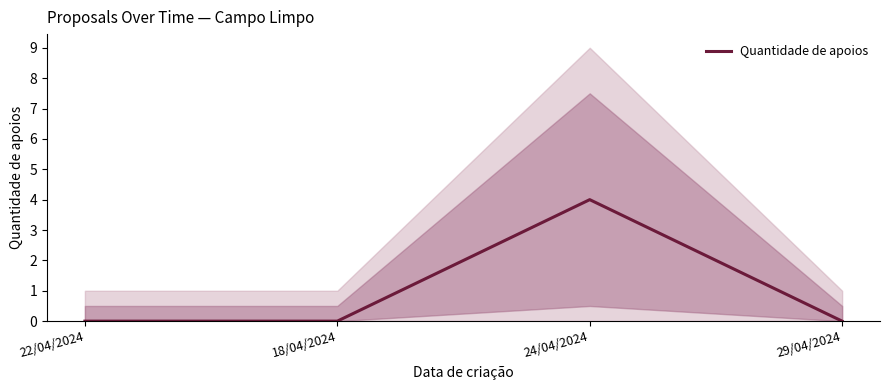

List the labels in order of value, smallest first.

22/04/2024, 18/04/2024, 29/04/2024, 24/04/2024